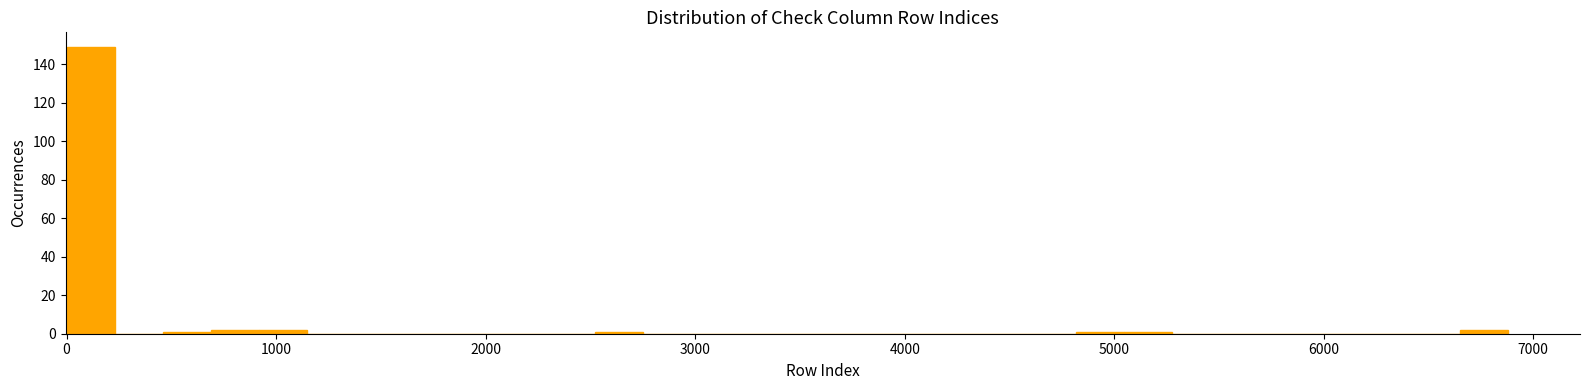

Around what value on the x-axis is the tallest bar? Give the approximate position of its centre, as read against the axis.

100